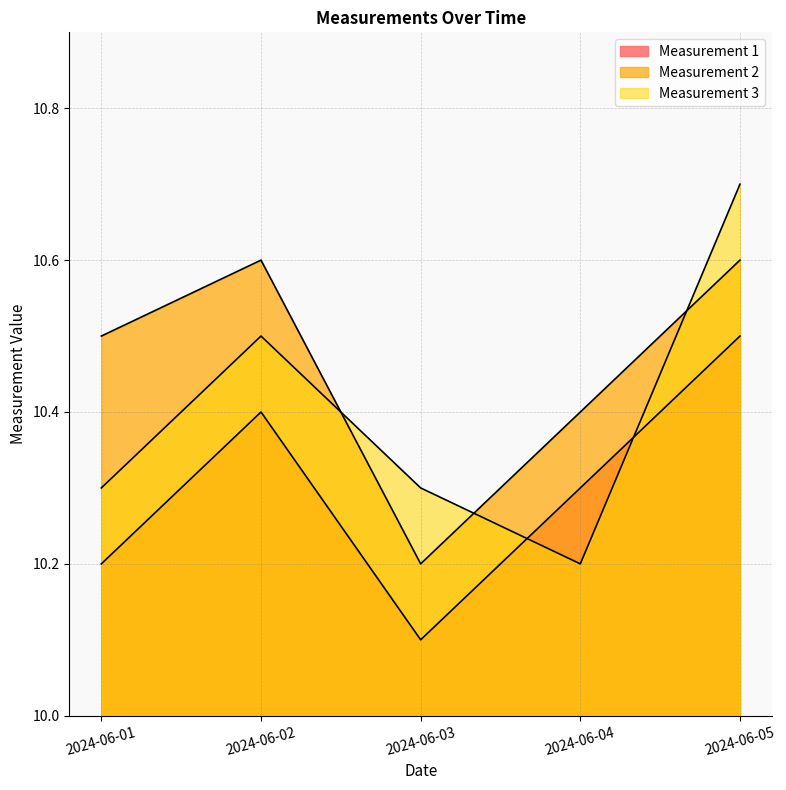

At how many categories does at least one series exceed 10?

5